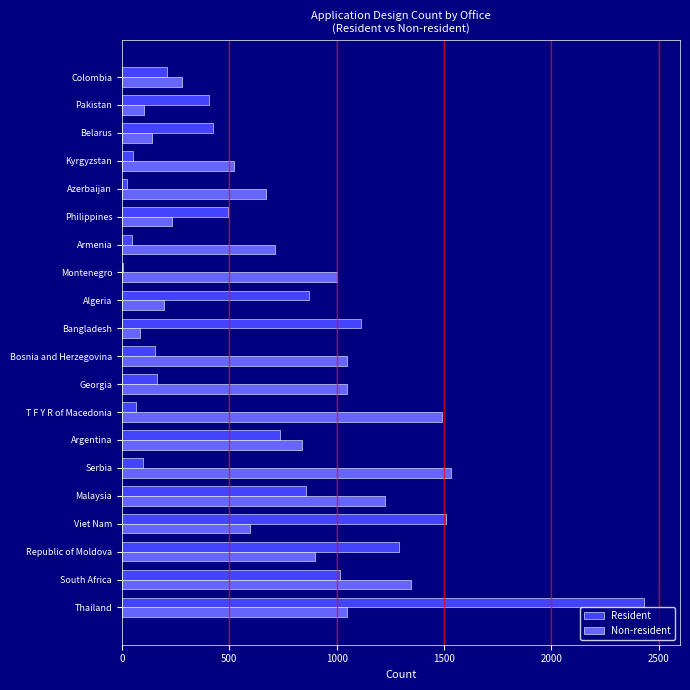

What is the greatest value displayed?

2432